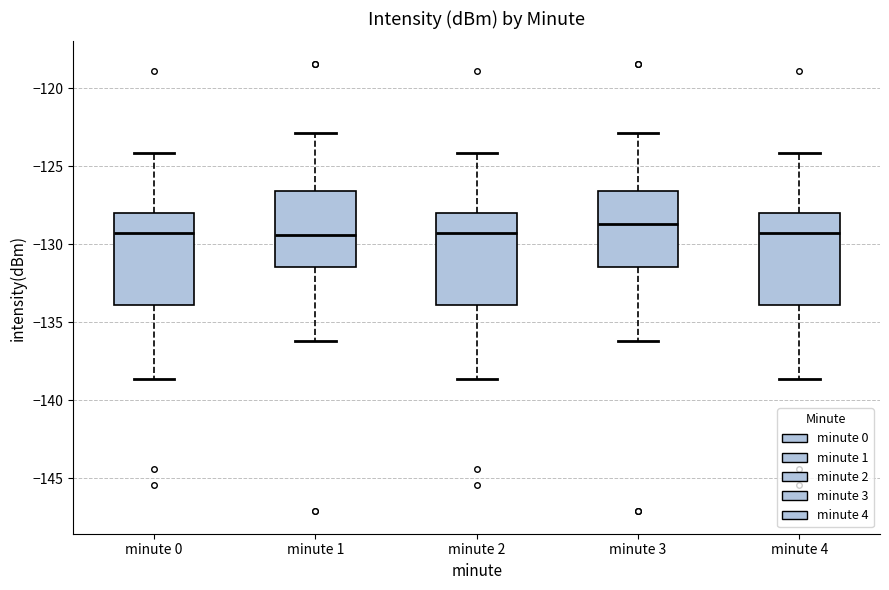

Which box has the highest median line?

minute 3